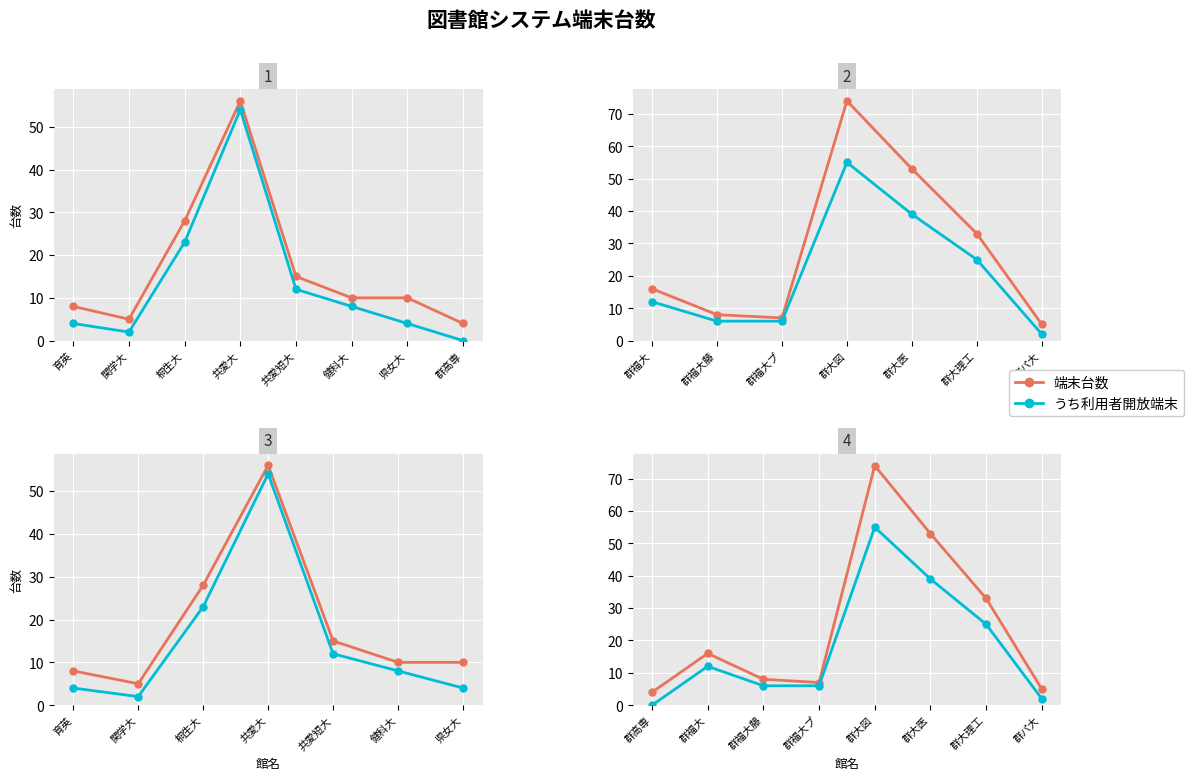

Reading left to right, extract all data points from this chart.

端末台数: 4	16	8	7	74	53	33	5
うち利用者開放端末: 0	12	6	6	55	39	25	2